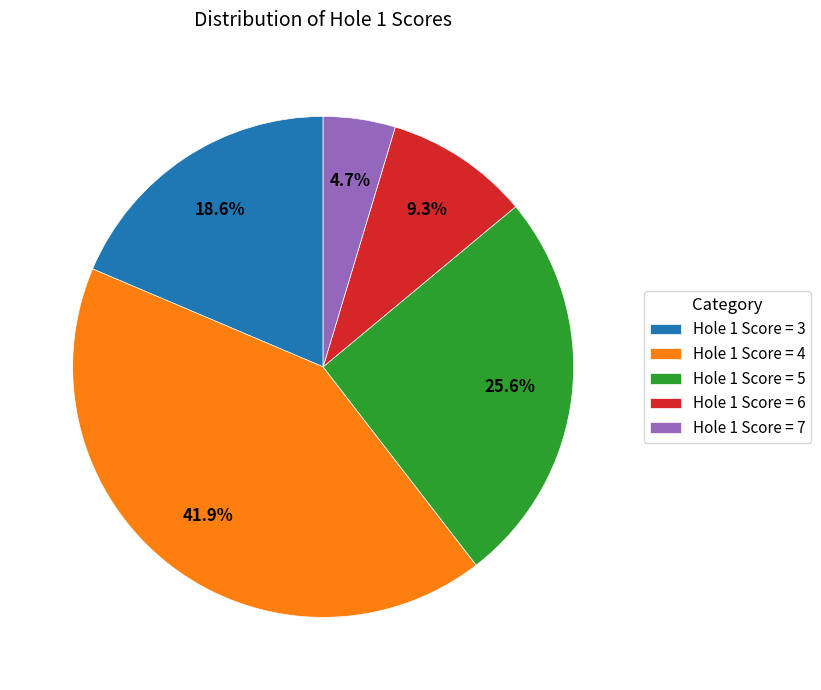

Is the sum of Hole 1 Score = 5 and Hole 1 Score = 7 greater than half?

No